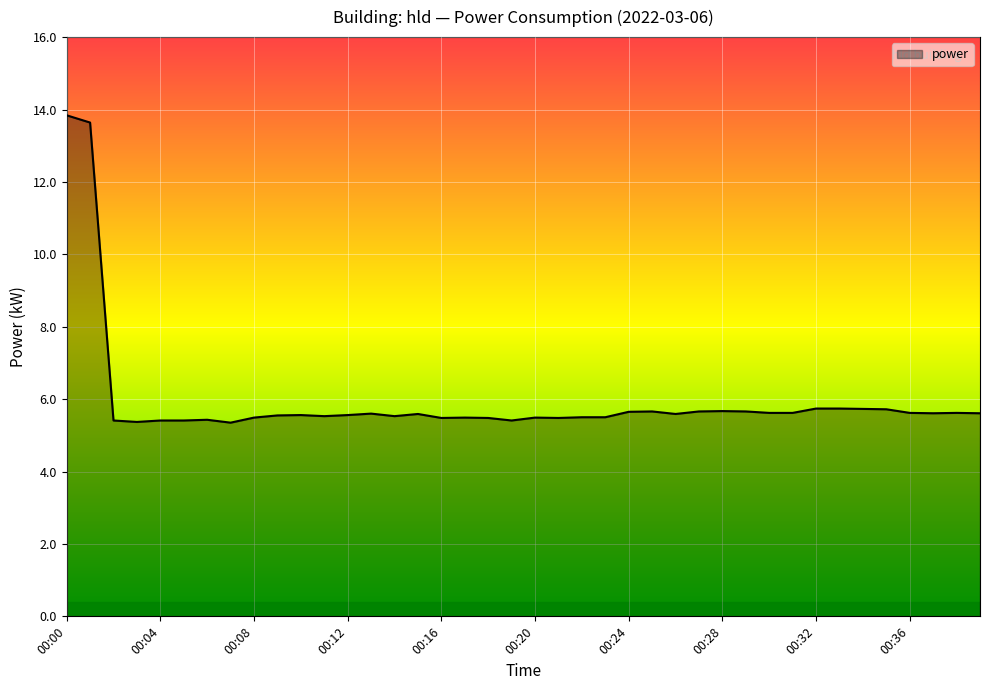

What is the maximum value shown in the chart?

13.8